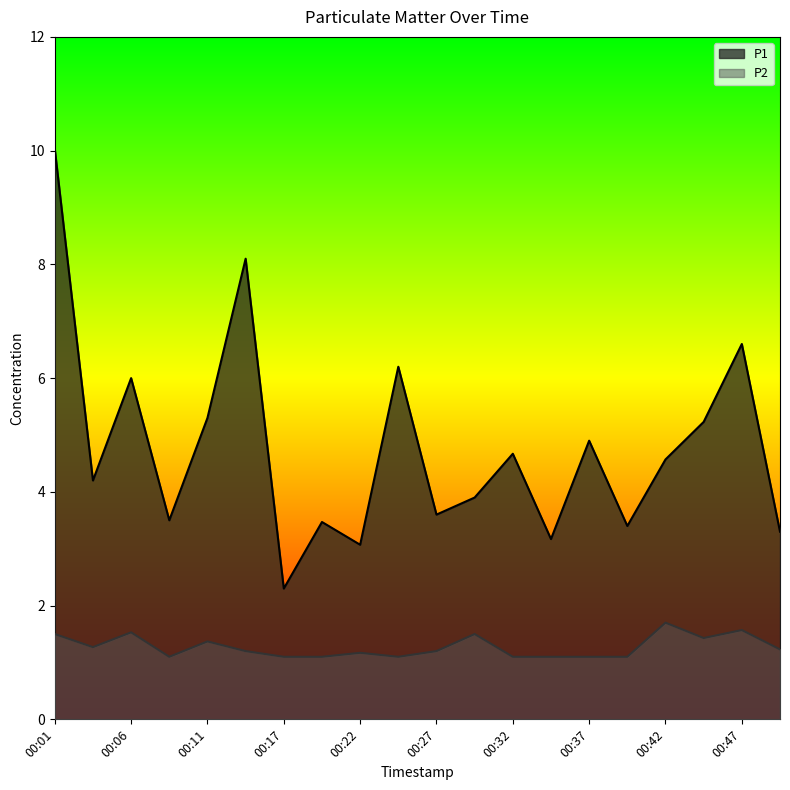

What is the value of the P1 point at the 18th from the left?

5.2